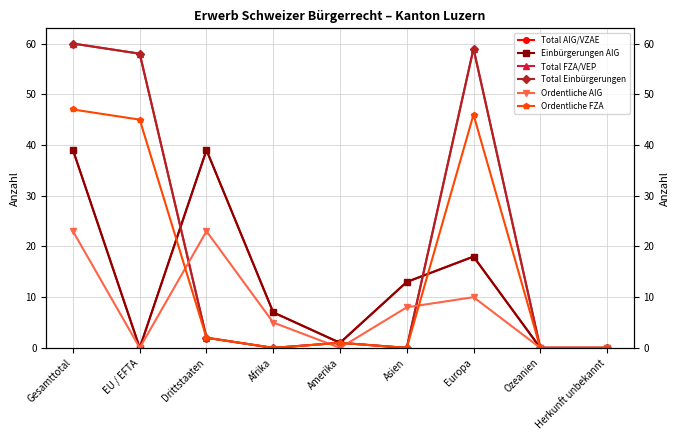

The Total AIG/VZAE series shows 2 at Amerika. True or false?

False